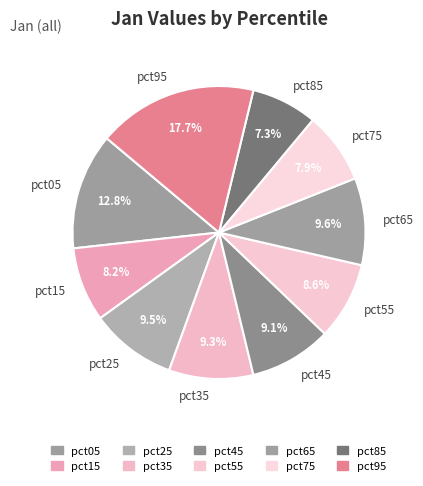

To the nearest percent, what is the average slice percentage?

10%